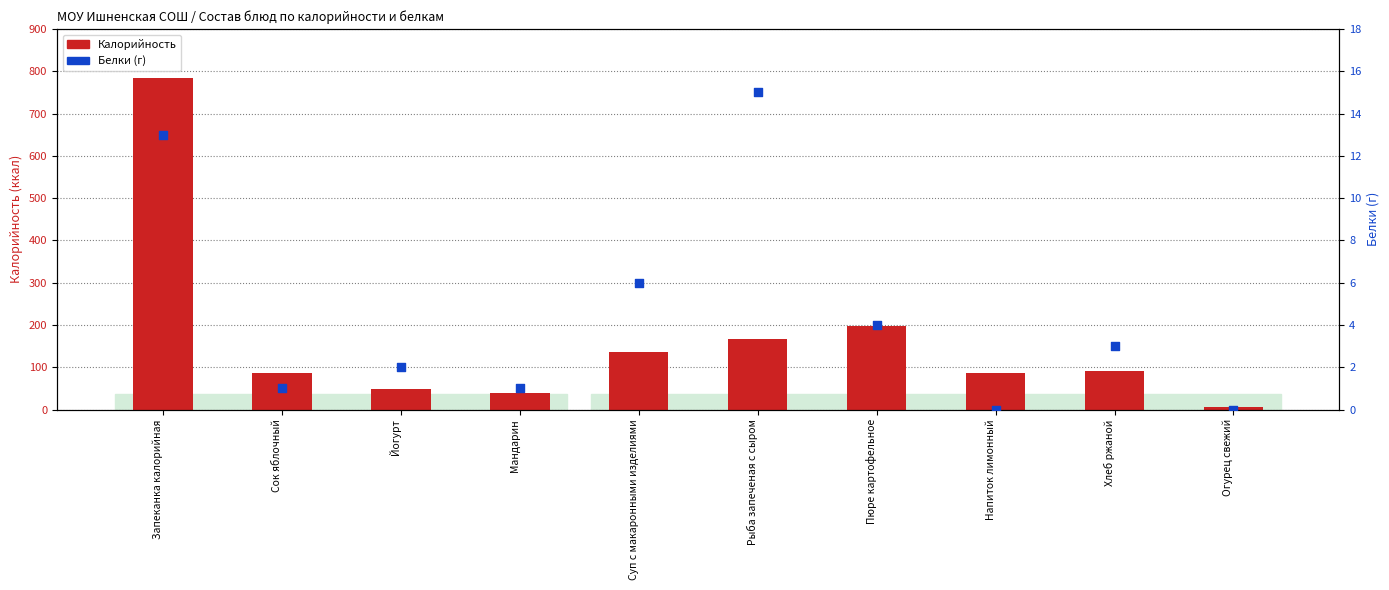

Is the value of Калорийность at Хлеб ржаной greater than the value of Белки at Хлеб ржаной?

Yes